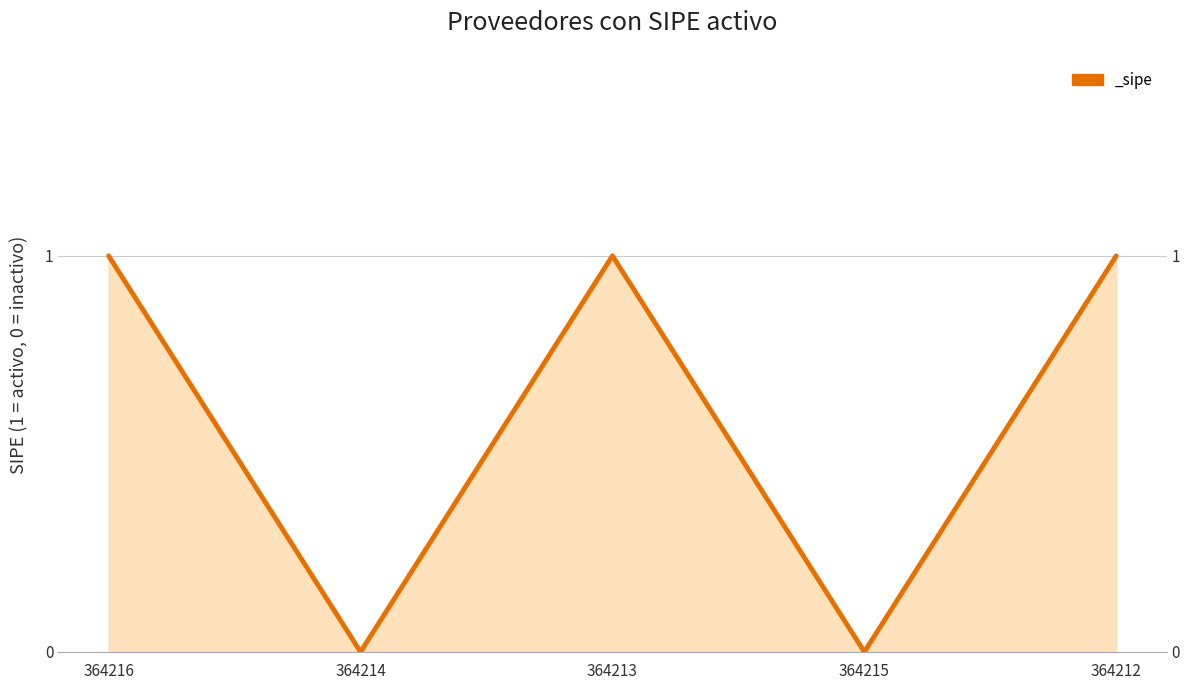

What is the label of the 5th point from the left?

364212